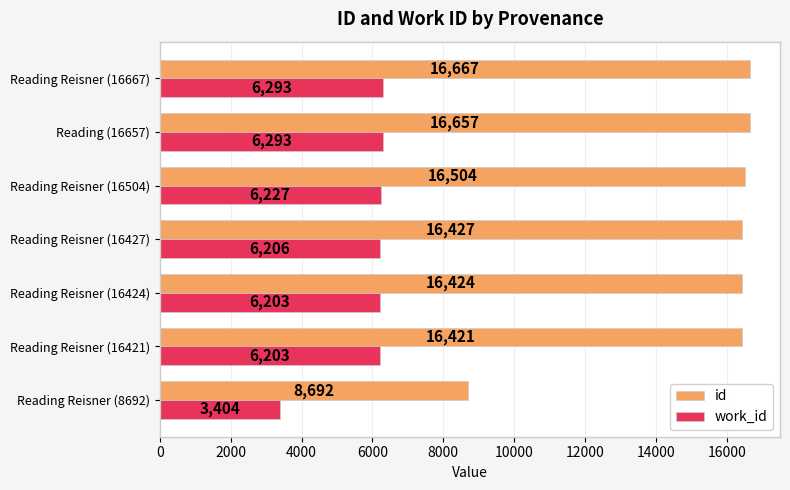

At which category is the sum across all series the highest?

Reading Reisner (16667)